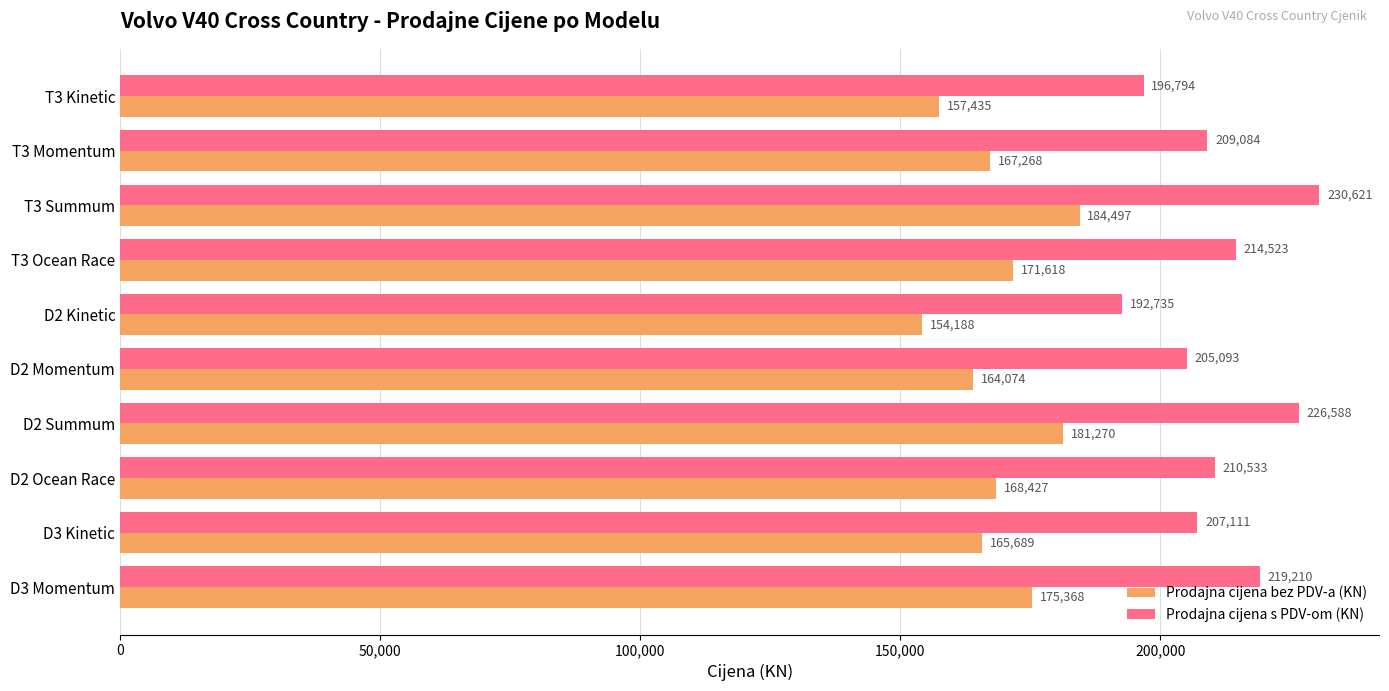

Which series has the widest spread of values?

Prodajna cijena s PDV-om (KN)